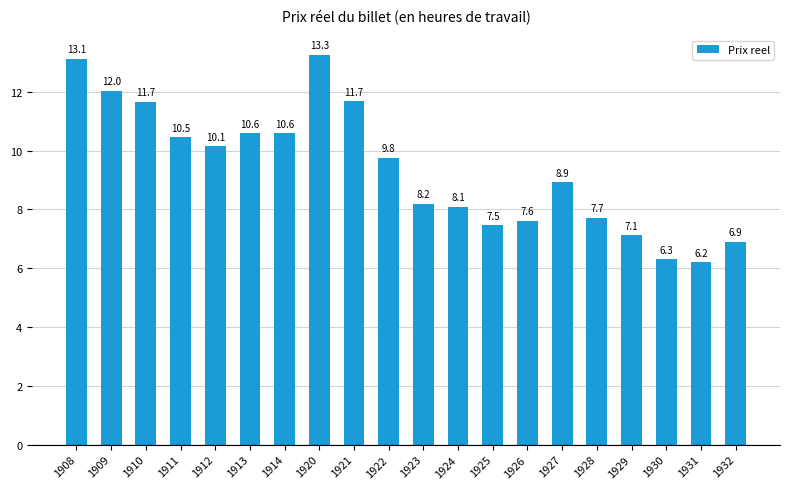

At which label is the value closest to 9?

1927